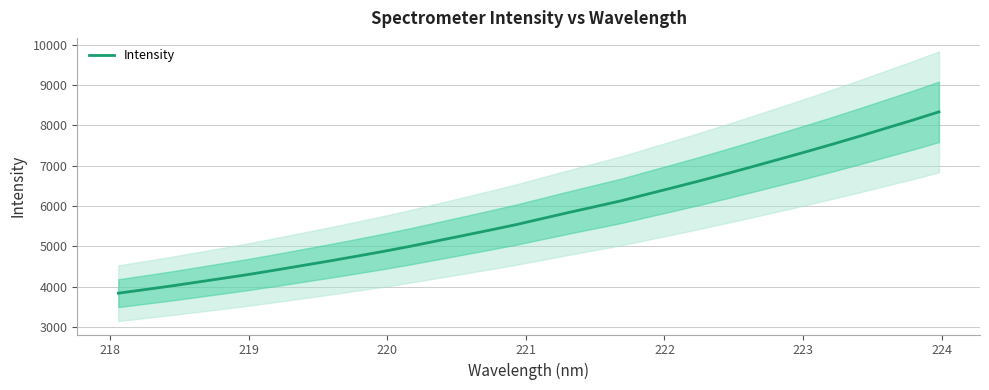

What is the lowest value of the Intensity series?

3838.6